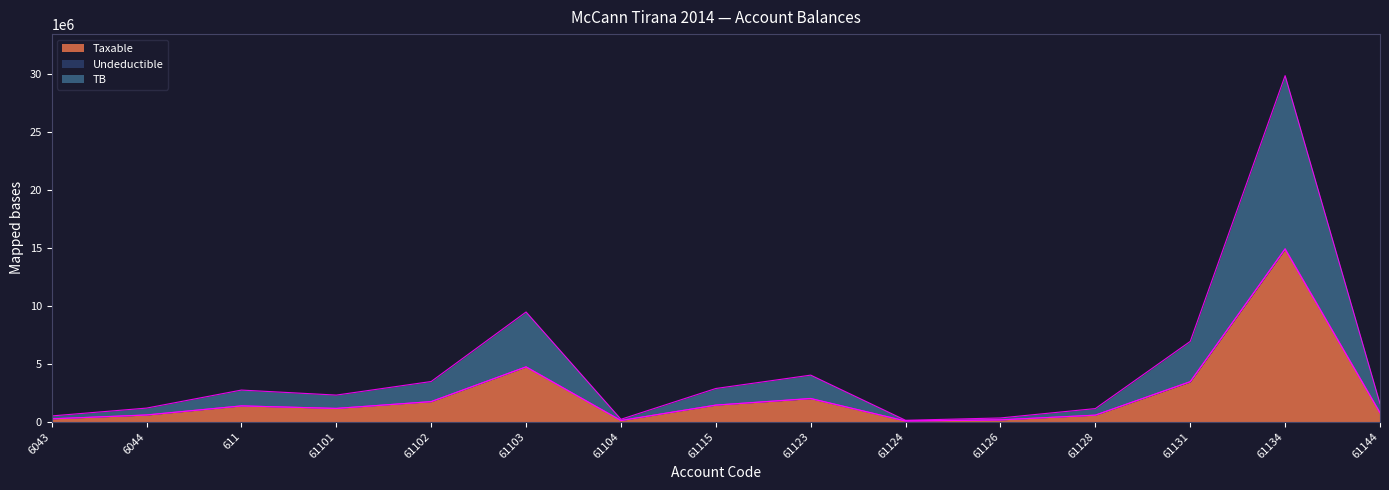

What is the average value of the Taxable series?

2215413.6